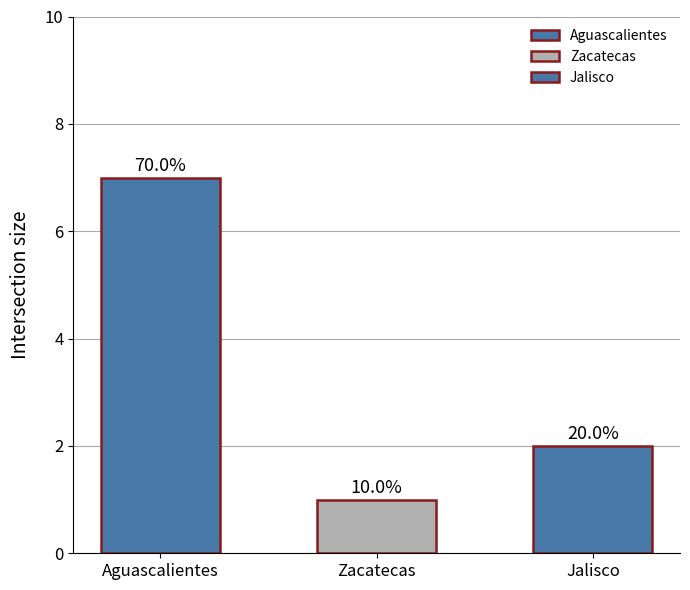

Are the bars horizontal?

No